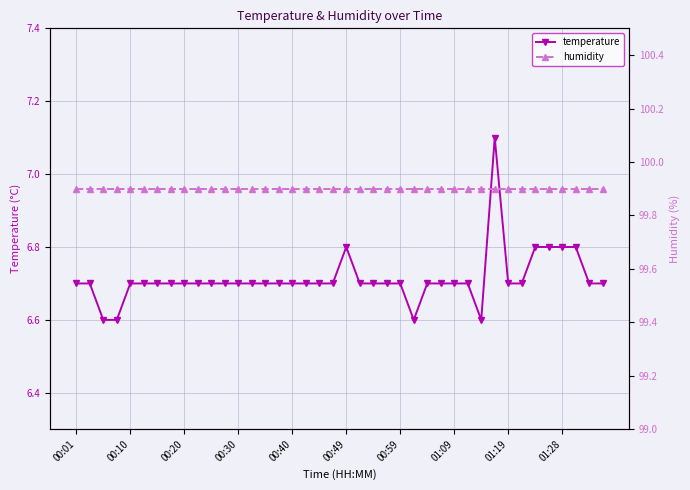

True or false: temperature has a value of 10.2 at 37.

False